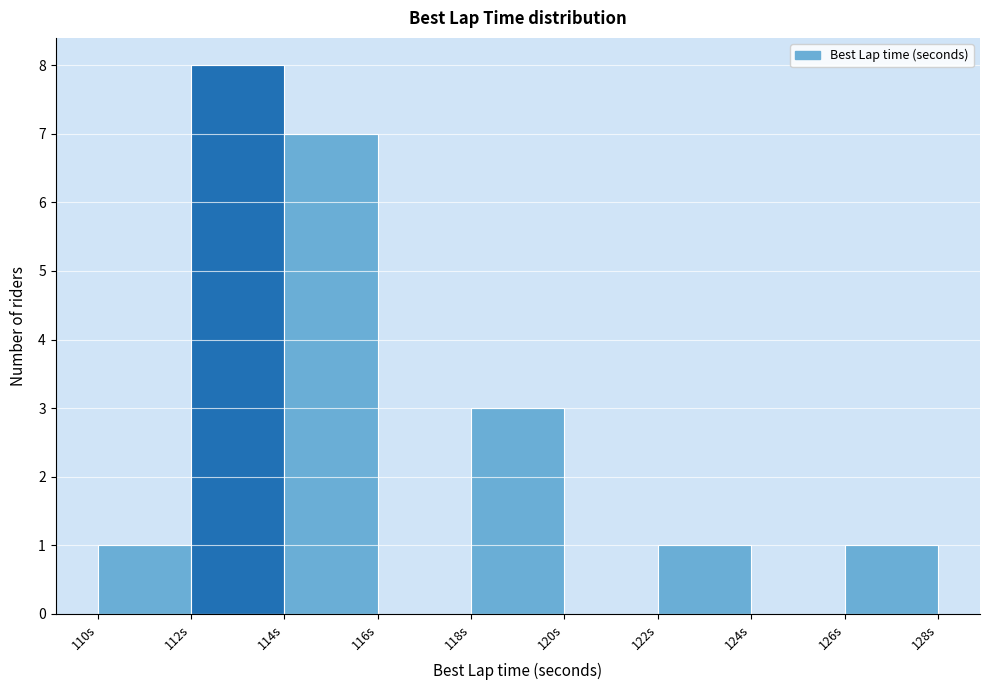

Reading left to right, list every bar in this chart as the range it spans on the x-axis followed by its height. The values are not printed on the chart, so give them approximately, as read against the axis.

110 to 112: 1
112 to 114: 8
114 to 116: 7
116 to 118: 0
118 to 120: 3
120 to 122: 0
122 to 124: 1
124 to 126: 0
126 to 128: 1